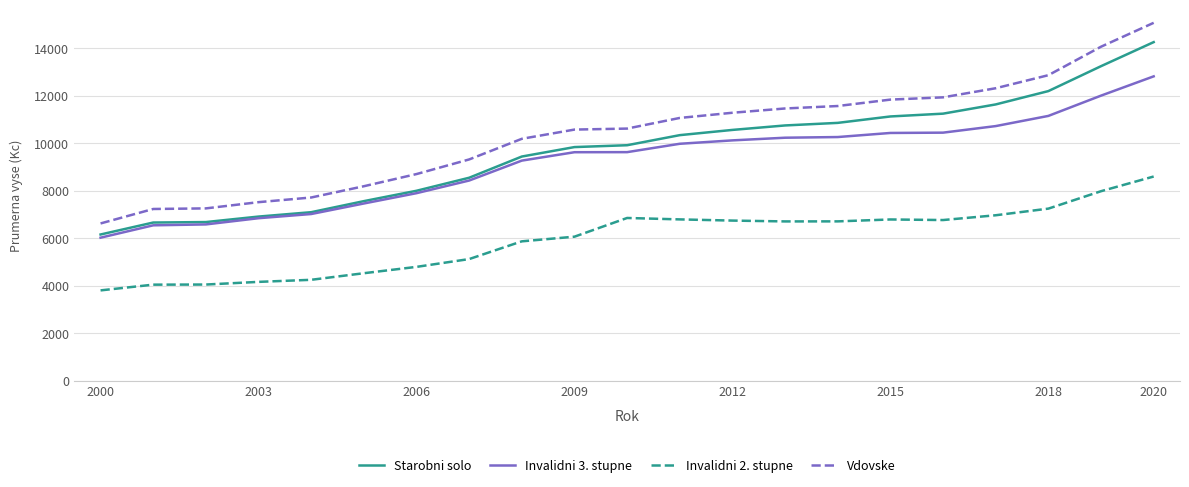

Which series has the widest spread of values?

Vdovske